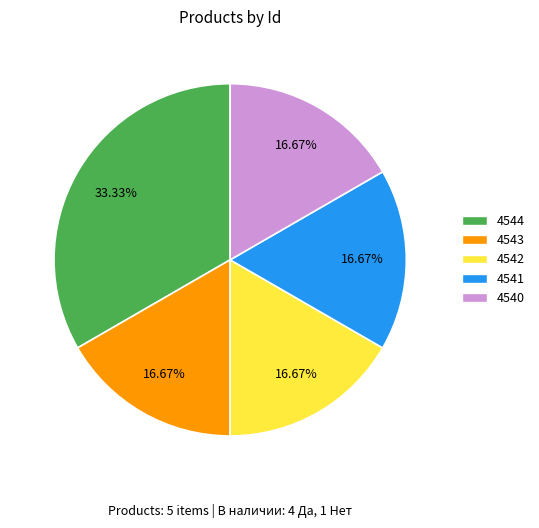

What percentage is the 4540 slice, to the nearest percent?

17%